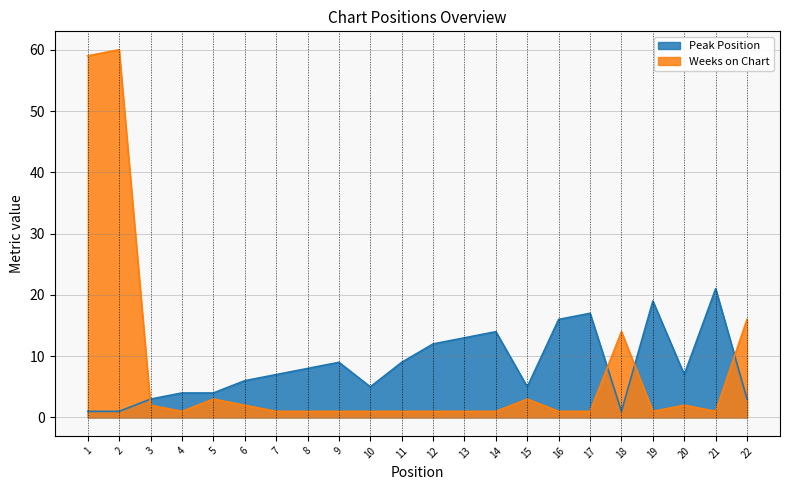

How many data points in Weeks on Chart are above 1?

9